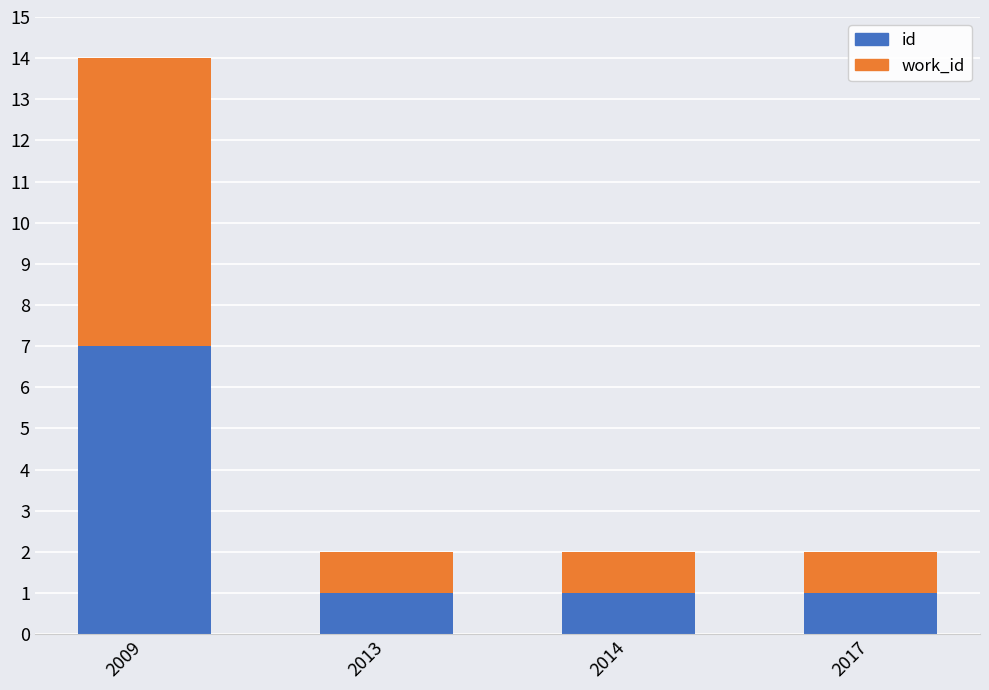

Count the number of categories in the chart.

4